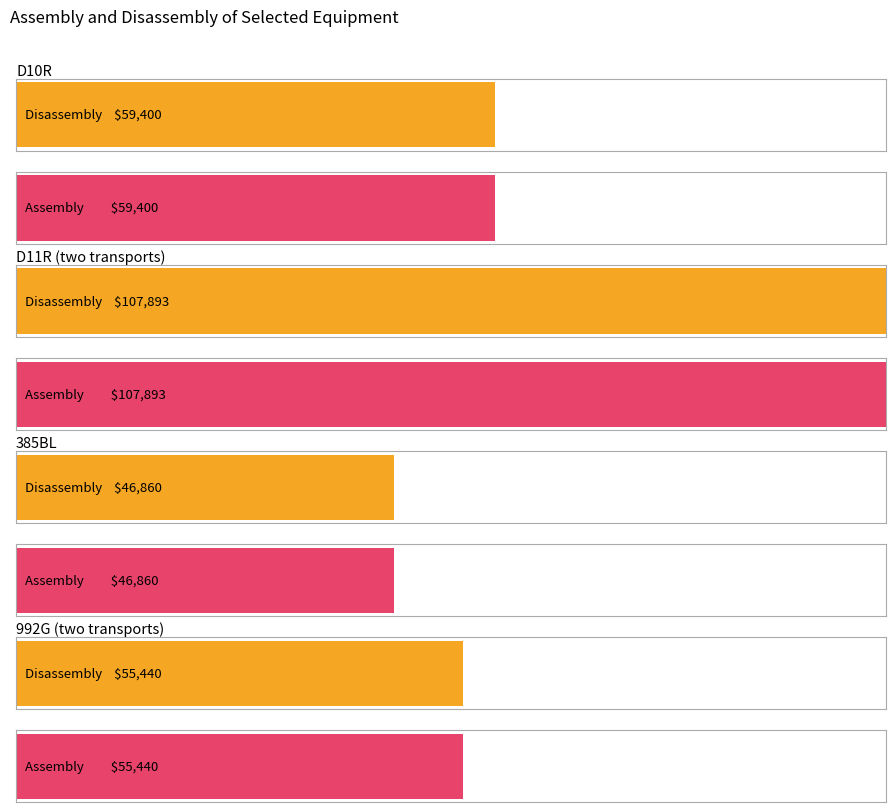

At how many categories does at least one series exceed 85914?

1